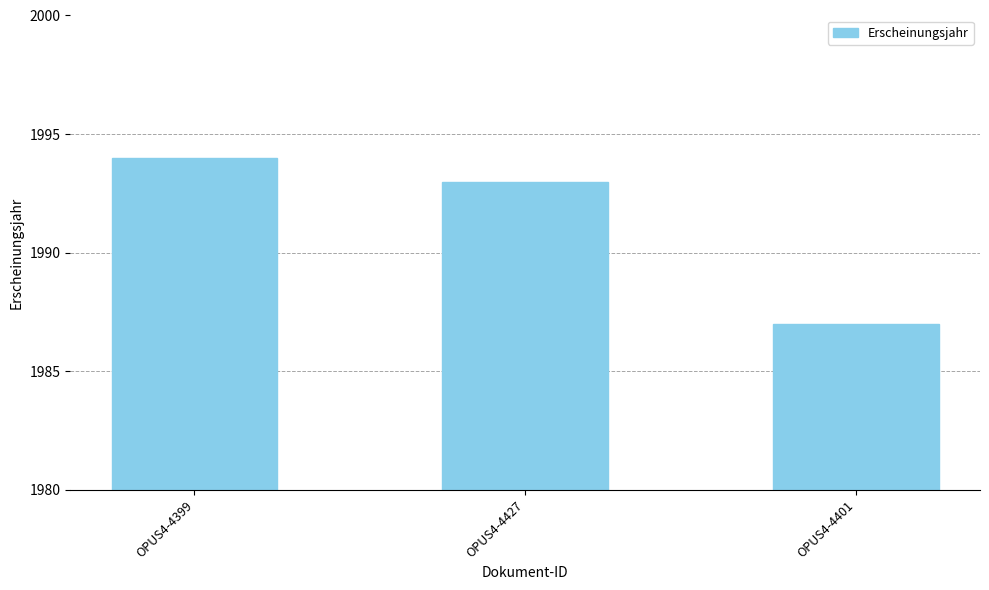

How many values are between 1987 and 1994?

3